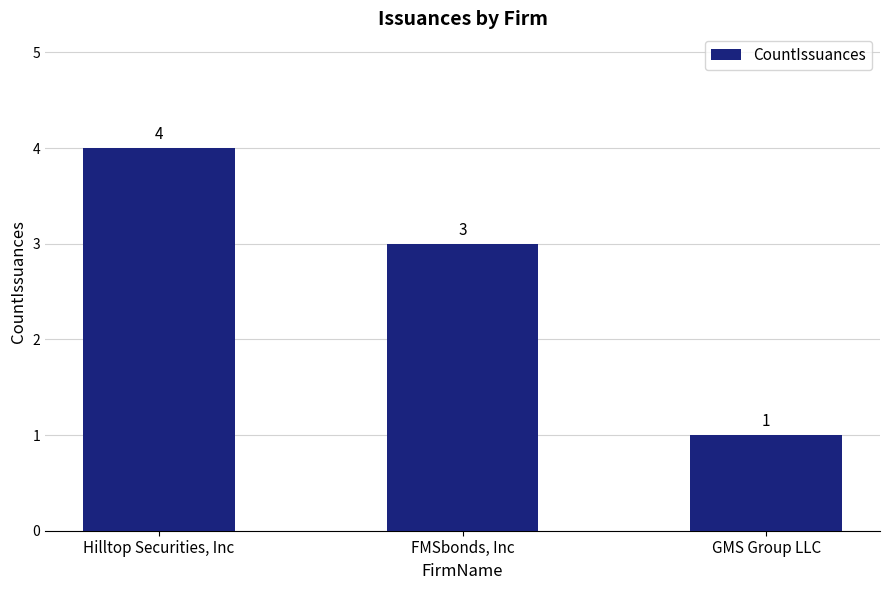

Does the chart contain stacked bars?

No